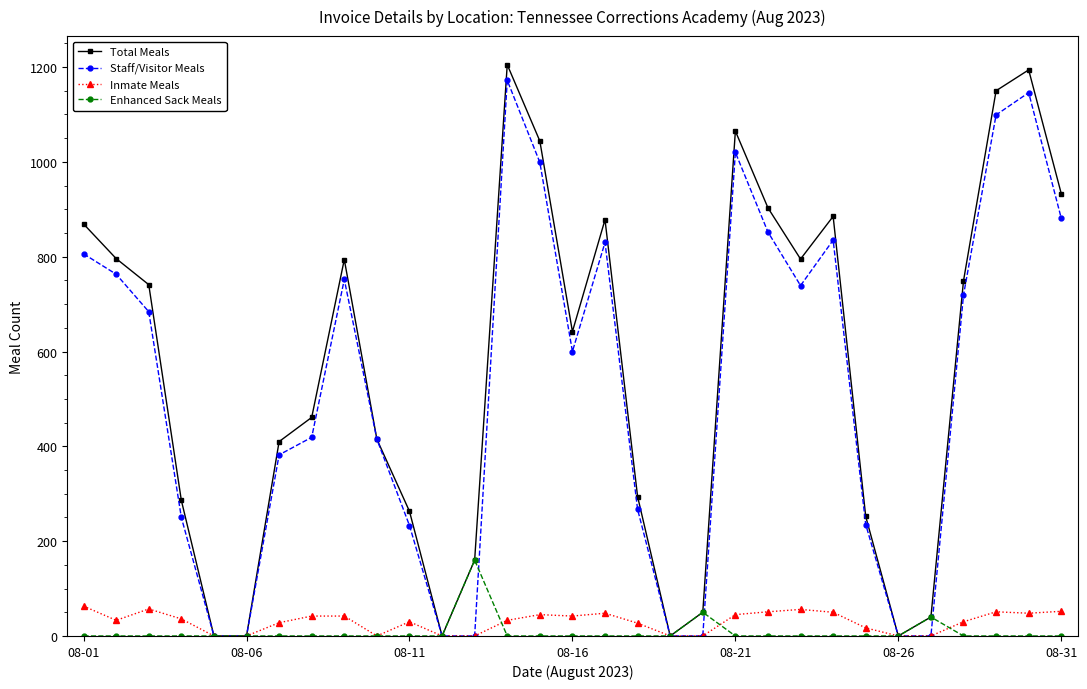

True or false: Staff/Visitor Meals has more than 0 interior local peaks.

True